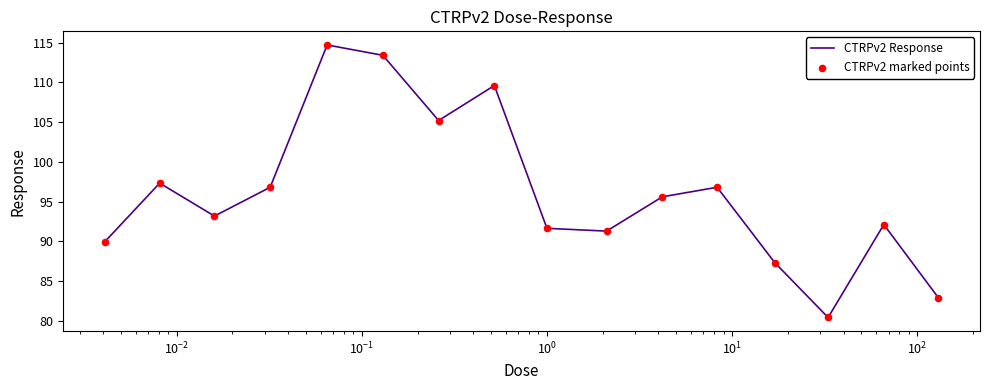

What is the greatest value displayed?

114.7